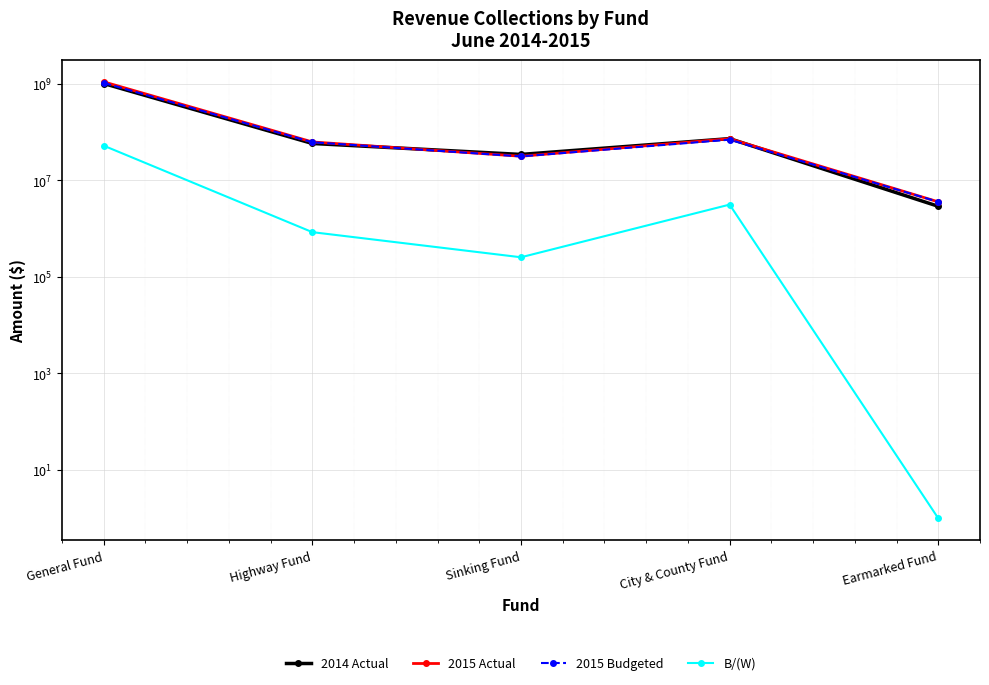

What is the greatest value displayed?

1096803000